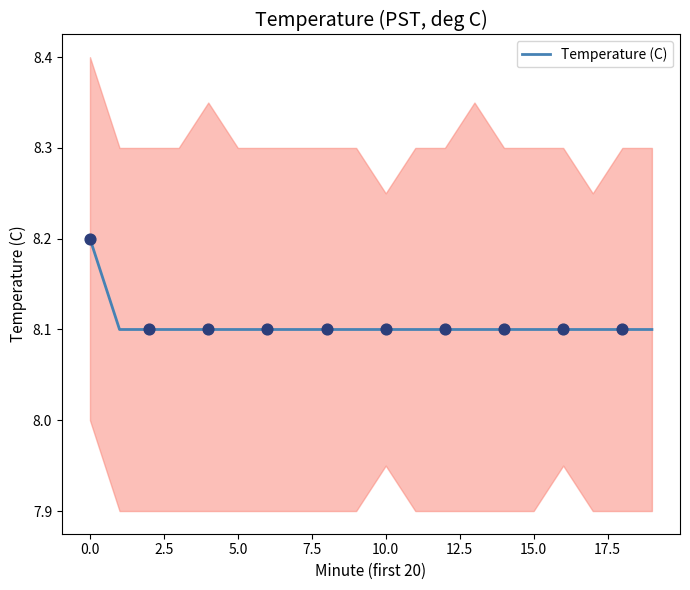

The value of Temperature (C) at 5.0 is 5.5. True or false?

False